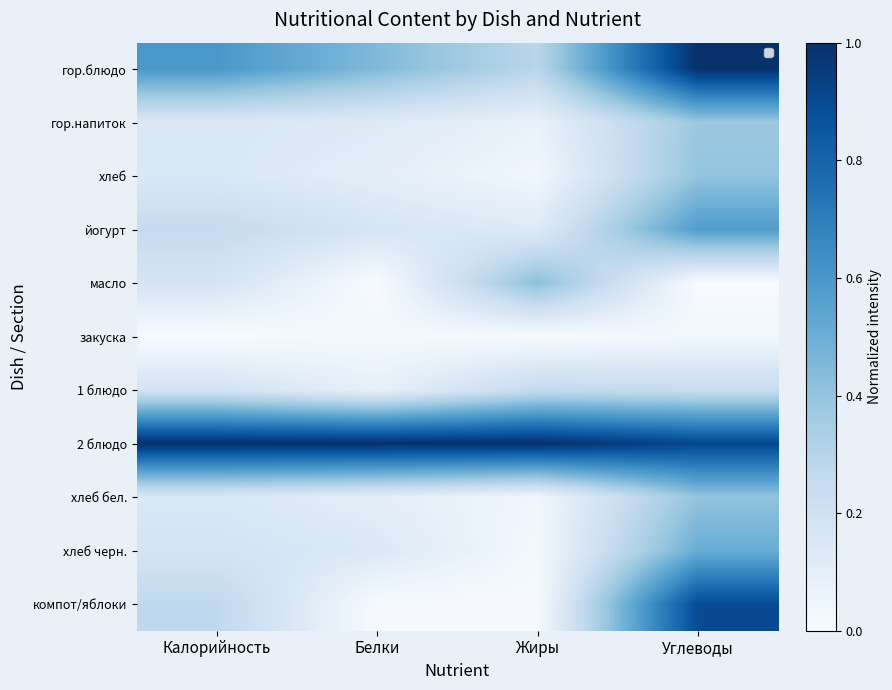

Reading left to right, extract all data points from this chart.

гор.блюдо: Калорийность=0.6	Белки=0.4	Жиры=0.3	Углеводы=1.0
гор.напиток: Калорийность=0.1	Белки=0.1	Жиры=0.1	Углеводы=0.4
хлеб: Калорийность=0.1	Белки=0.1	Жиры=0.0	Углеводы=0.4
йогурт: Калорийность=0.3	Белки=0.2	Жиры=0.1	Углеводы=0.6
масло: Калорийность=0.2	Белки=0.0	Жиры=0.4	Углеводы=0.0
закуска: Калорийность=0.0	Белки=0.0	Жиры=0.0	Углеводы=0.0
1 блюдо: Калорийность=0.2	Белки=0.1	Жиры=0.2	Углеводы=0.2
2 блюдо: Калорийность=1.0	Белки=1.0	Жиры=1.0	Углеводы=0.9
хлеб бел.: Калорийность=0.1	Белки=0.1	Жиры=0.0	Углеводы=0.4
хлеб черн.: Калорийность=0.2	Белки=0.1	Жиры=0.0	Углеводы=0.5
компот/яблоки: Калорийность=0.3	Белки=0.0	Жиры=0.0	Углеводы=0.9